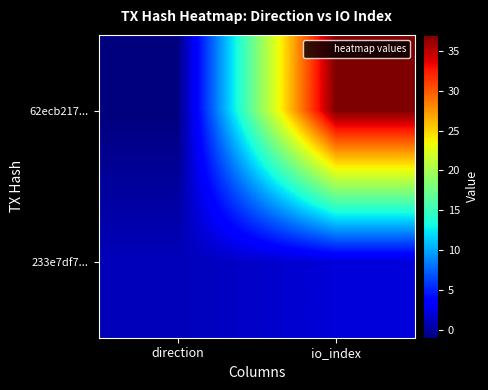

Reading left to right, list all the values displayed in this chart.

62ecb217...: direction=-1	io_index=37
233e7df7...: direction=1	io_index=2